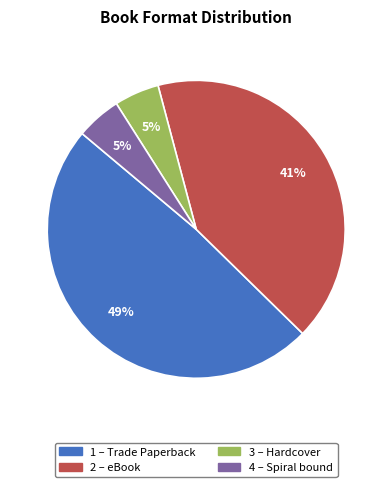

Does any single category account for the majority?

No